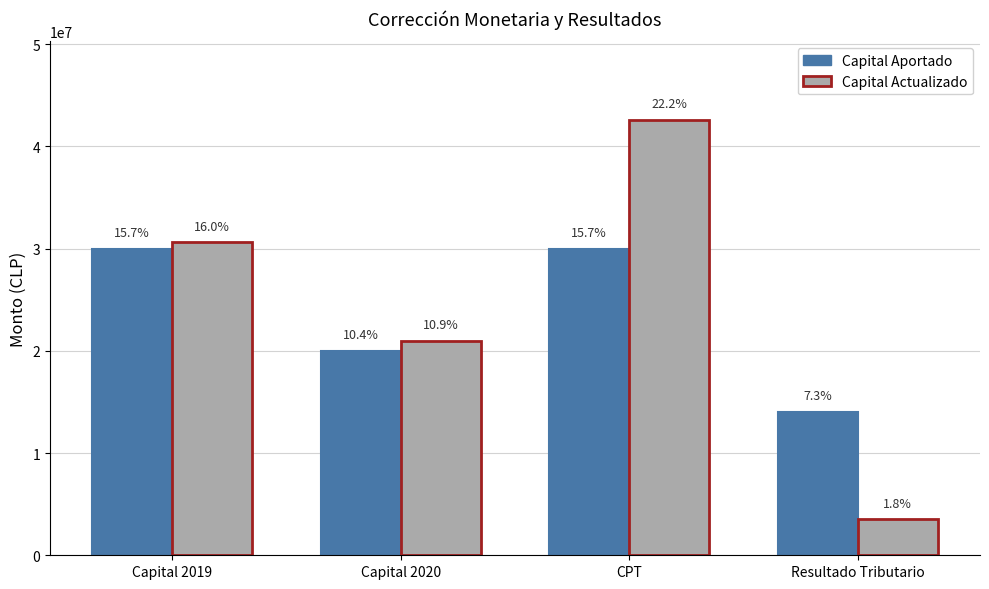

How many groups of bars are there?

4